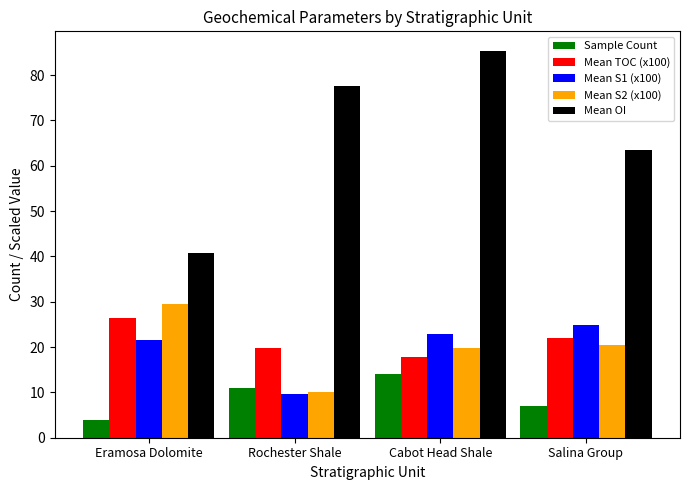

Reading left to right, extract all data points from this chart.

Sample Count: 4.0	11.0	14.0	7.0
Mean TOC (x100): 26.5	19.8	17.8	21.9
Mean S1 (x100): 21.5	9.7	22.8	24.9
Mean S2 (x100): 29.5	10.0	19.7	20.5
Mean OI: 40.8	77.6	85.4	63.4